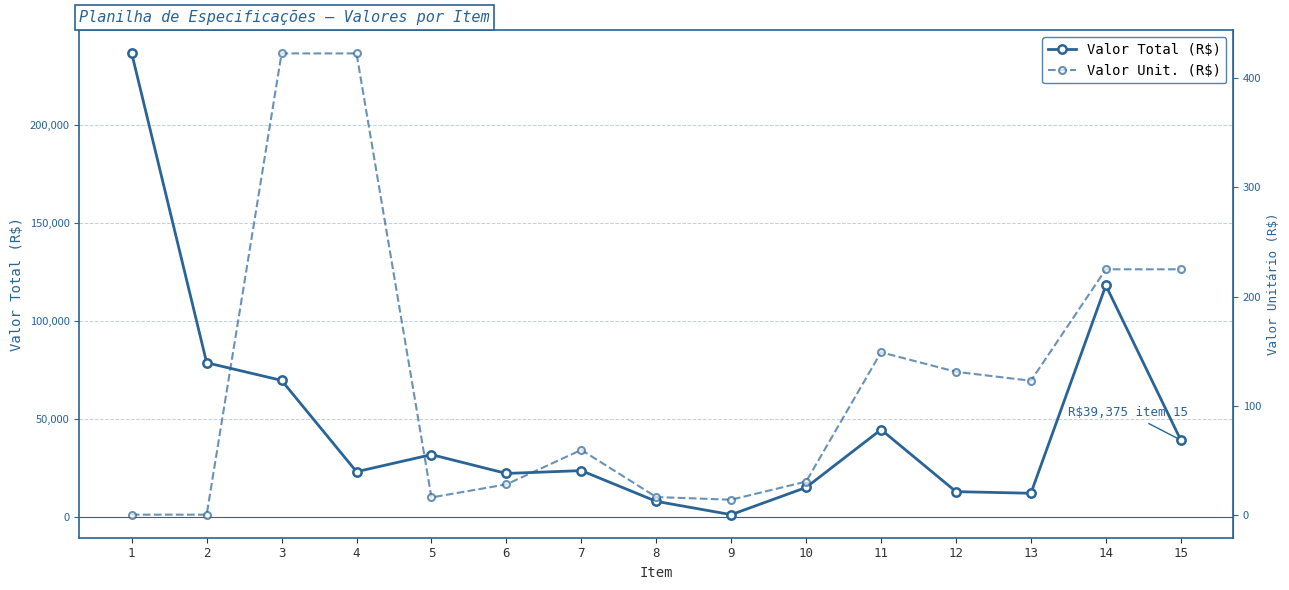

What is the difference between the highest and lowest values at 2?

78749.8